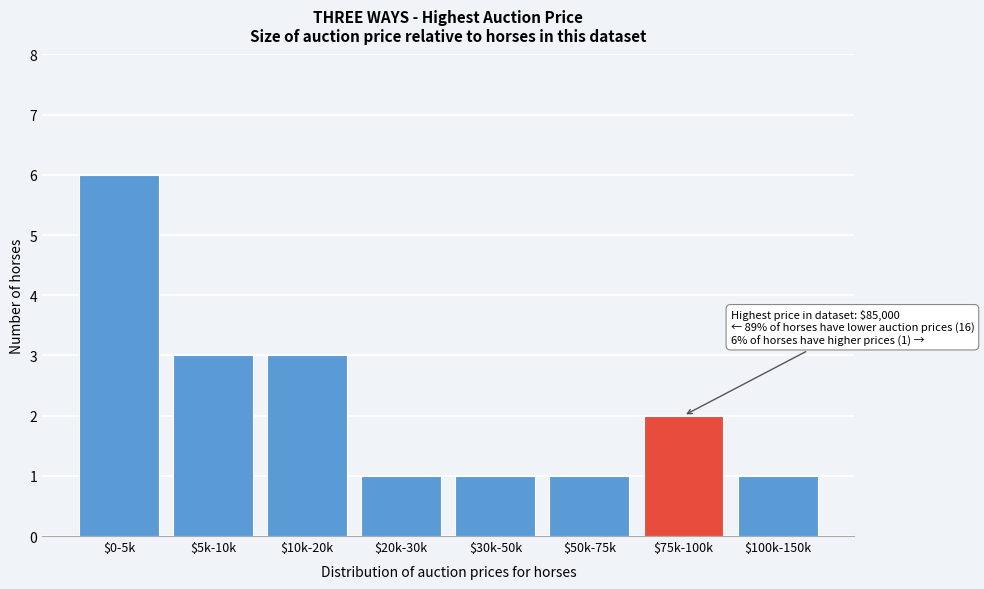

Reading right to left, extract all data points from this chart.

1	2	1	1	1	3	3	6